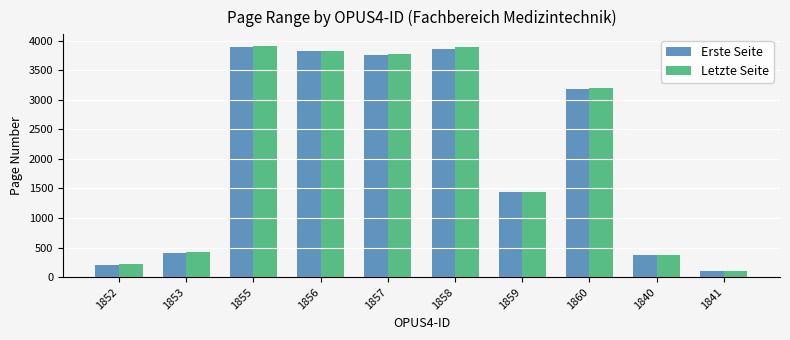

What is the difference between the maximum and minimum values in the Erste Seite series?

3793